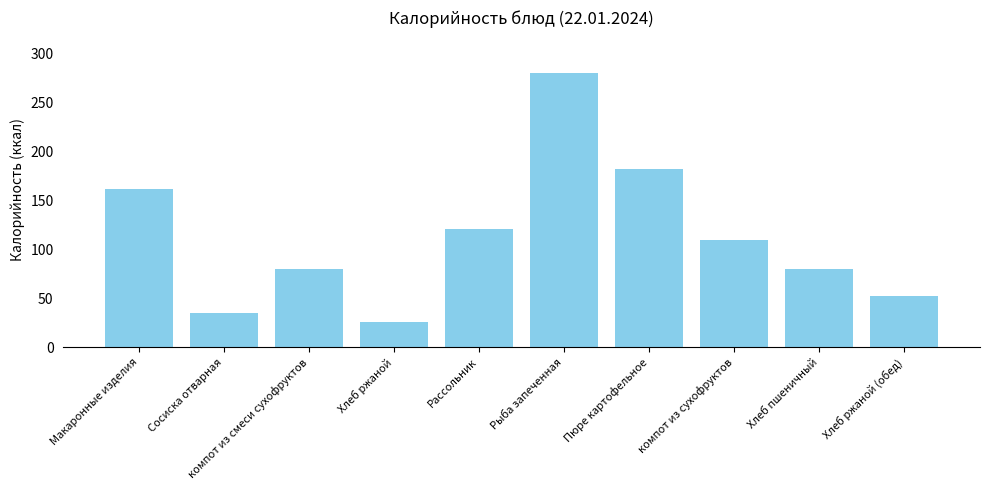

What position from the left is Сосиска отварная?

2